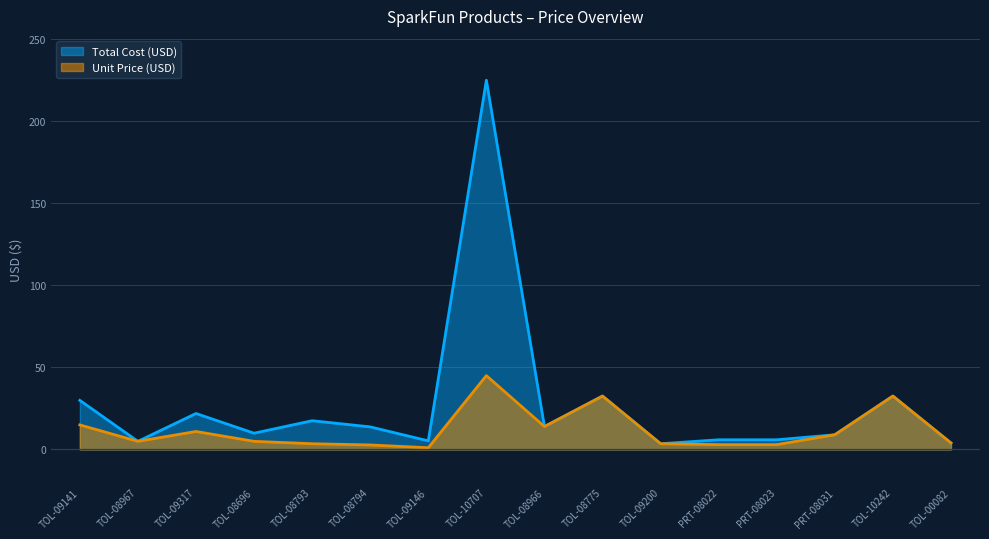

What is the label of the 8th point from the left?

TOL-10707